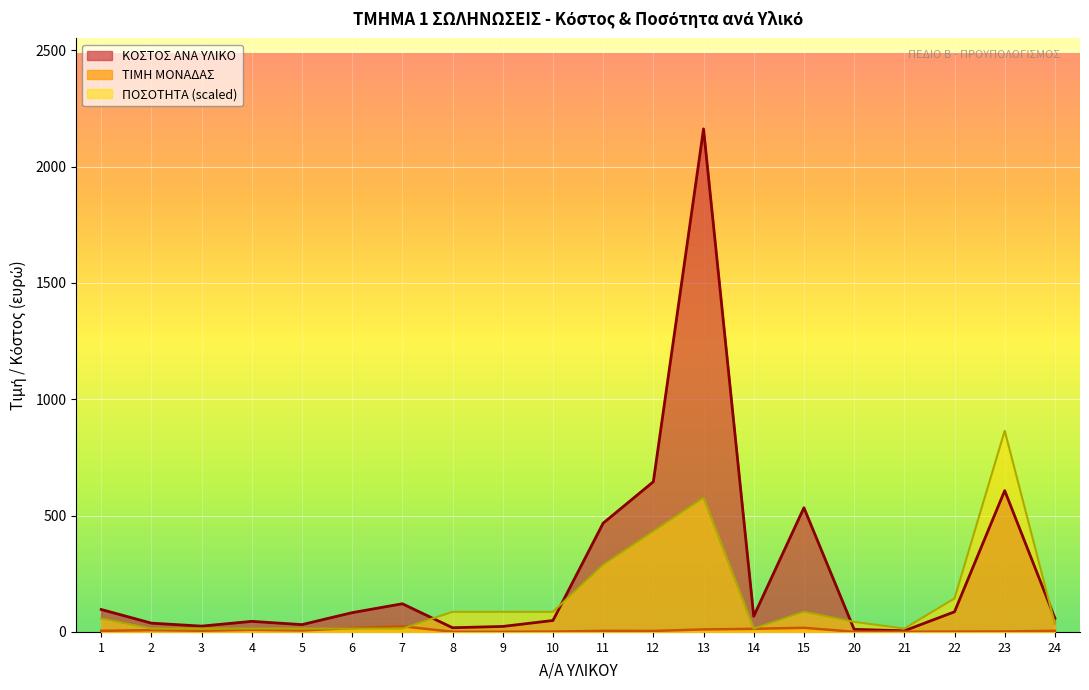

What is the greatest value displayed?

2162.0